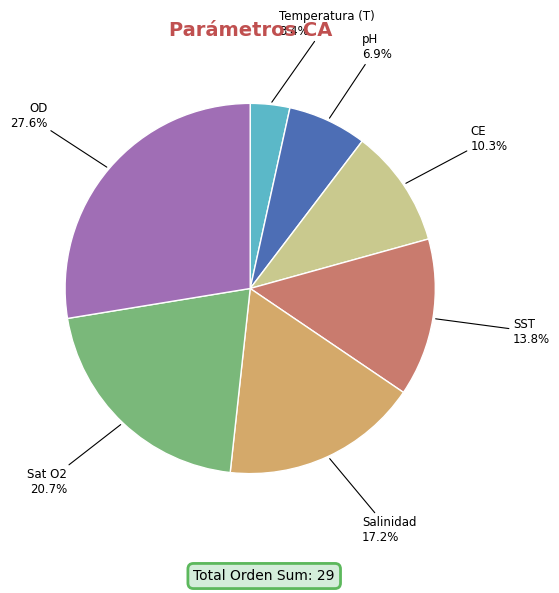

Is there a majority slice in this chart?

No